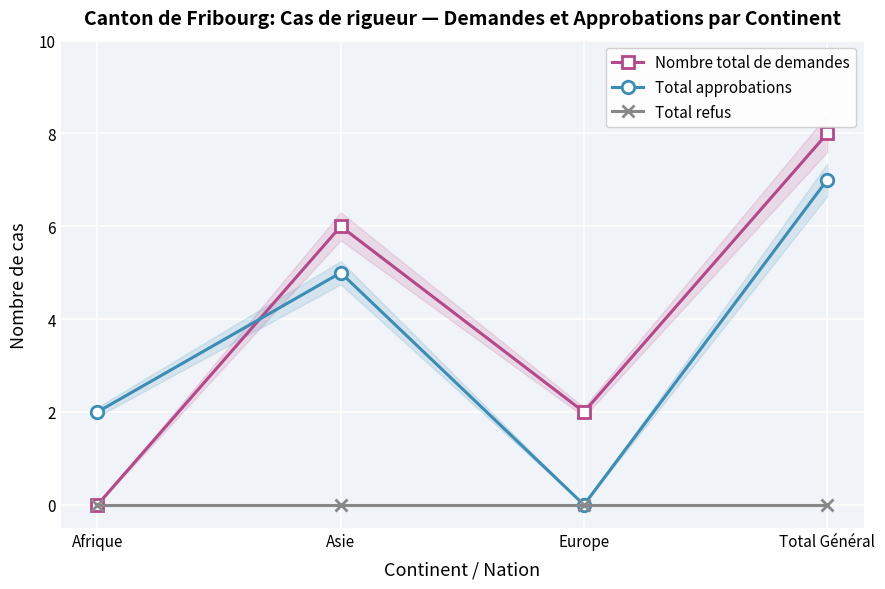

Where is the first local maximum for Total approbations?

Asie